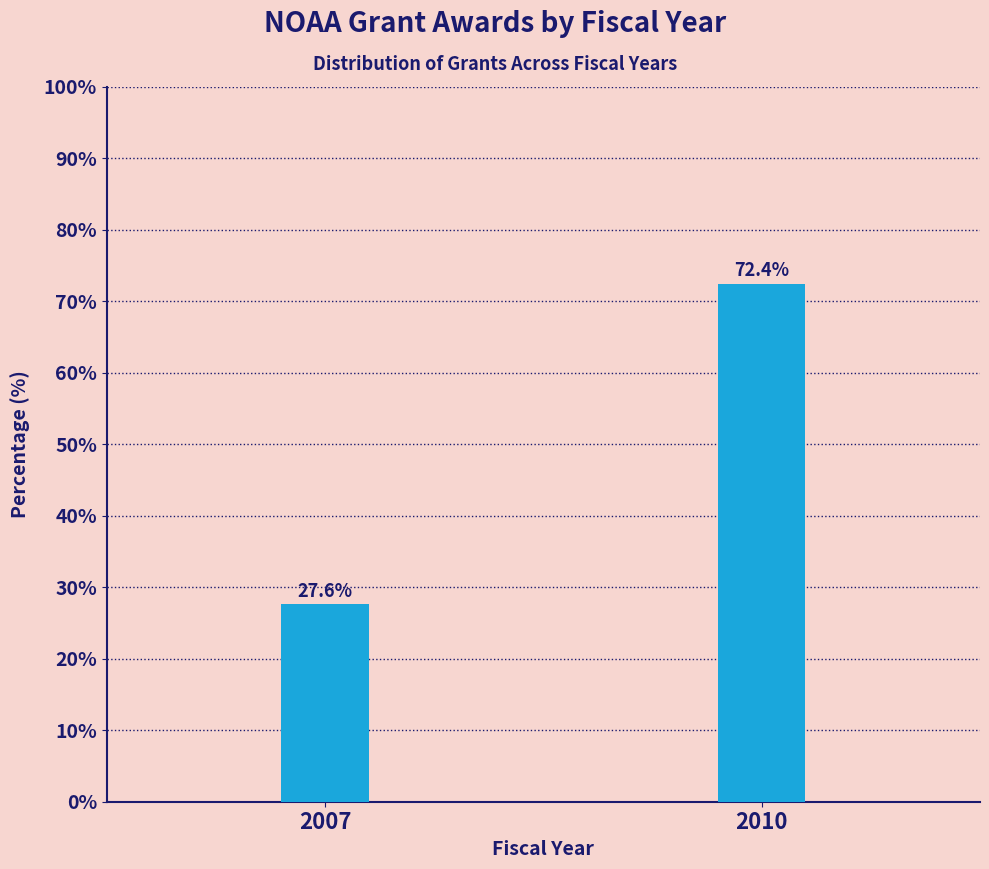

Reading left to right, list all the values displayed in this chart.

27.6	72.4